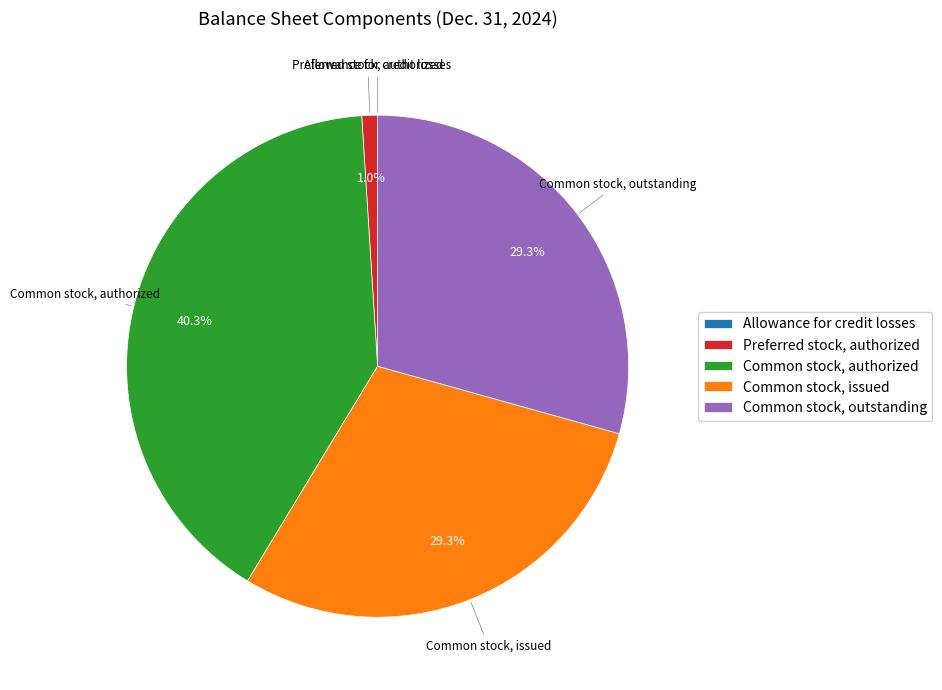

Is there a majority slice in this chart?

No